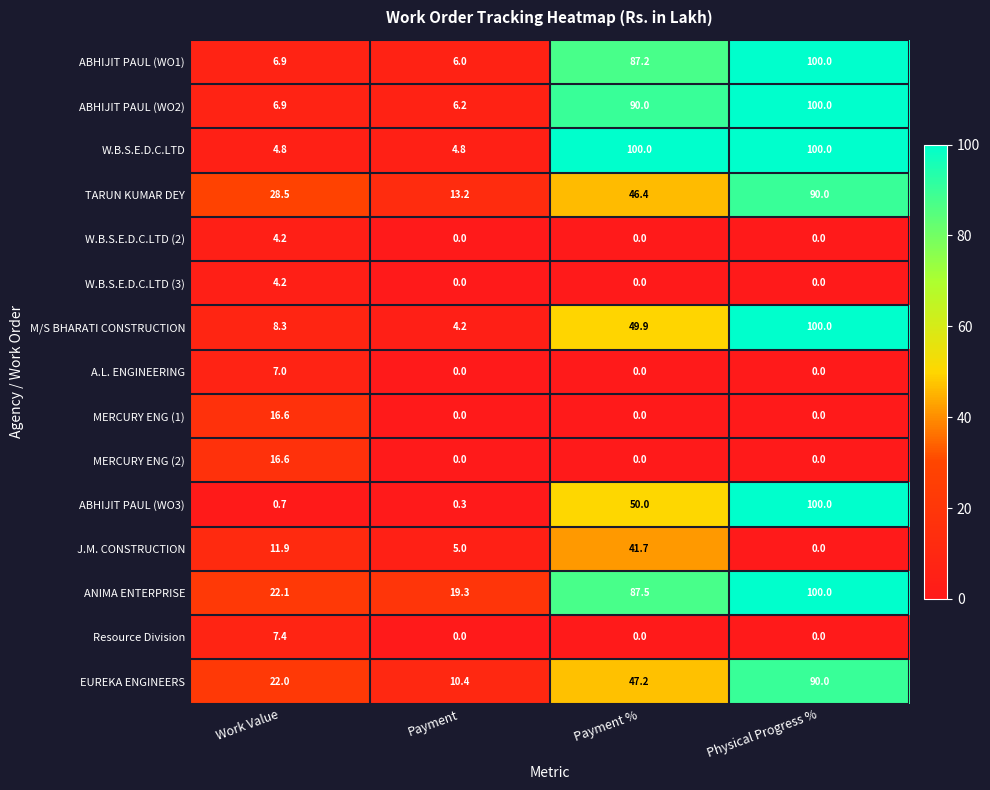

Which series has the largest total across all categories?

ANIMA ENTERPRISE